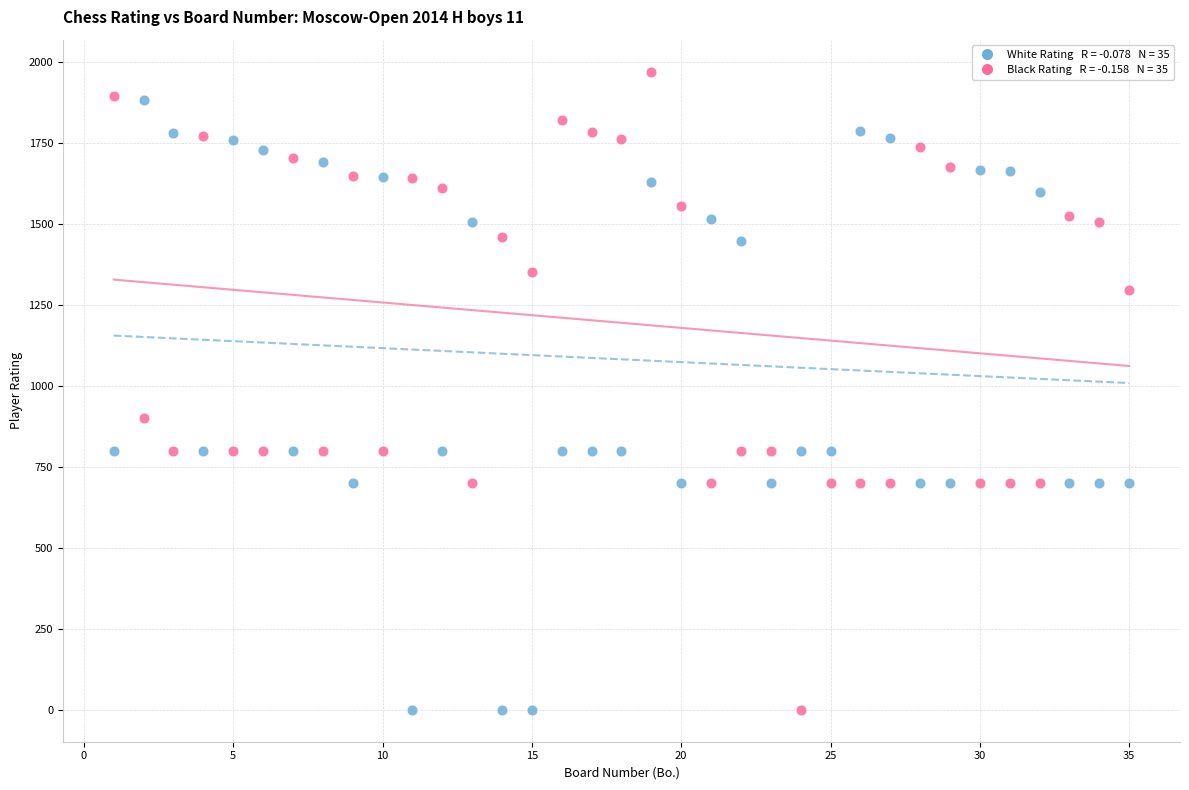

Across all data points, what is the range of Y values (max minus min)?

1970